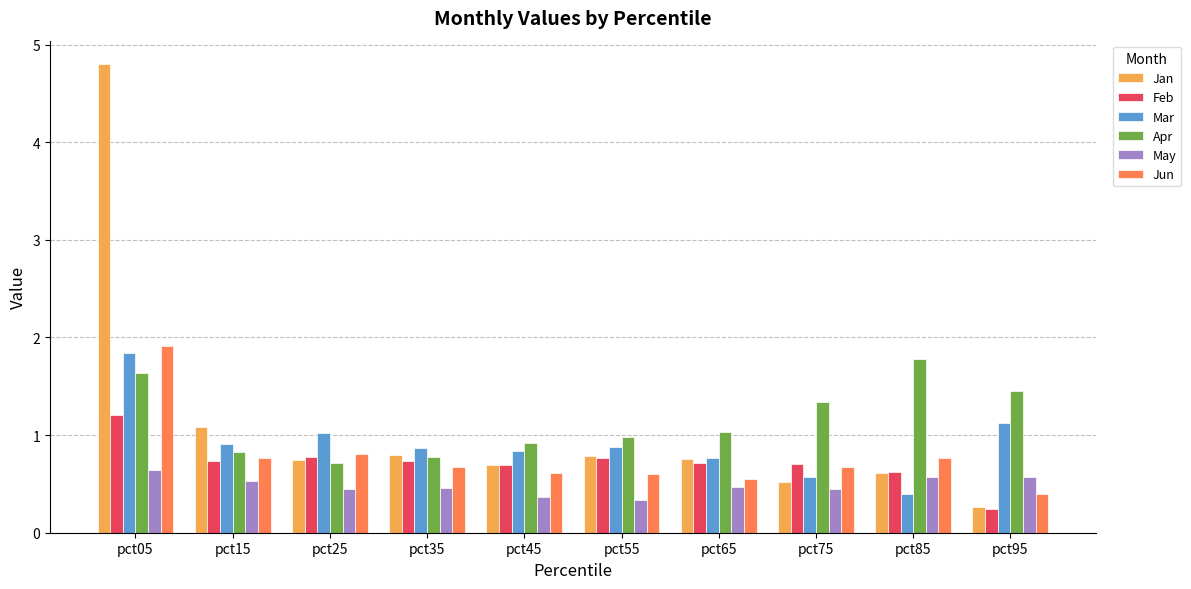

Which series has the widest spread of values?

Jan